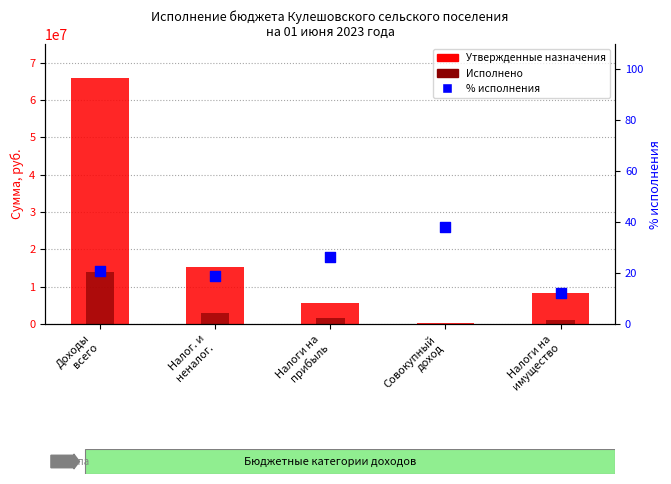

Which series reaches the minimum Y coordinate?

% исполнения